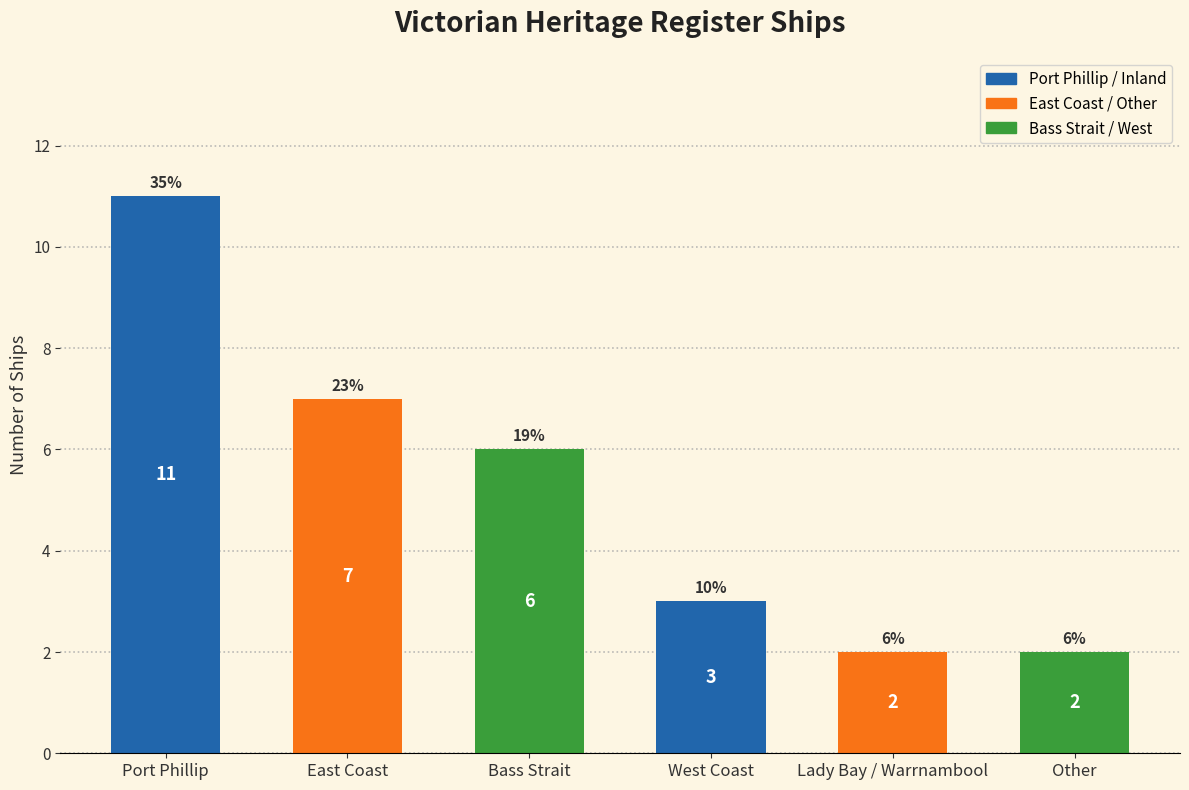

Does the chart contain any negative values?

No